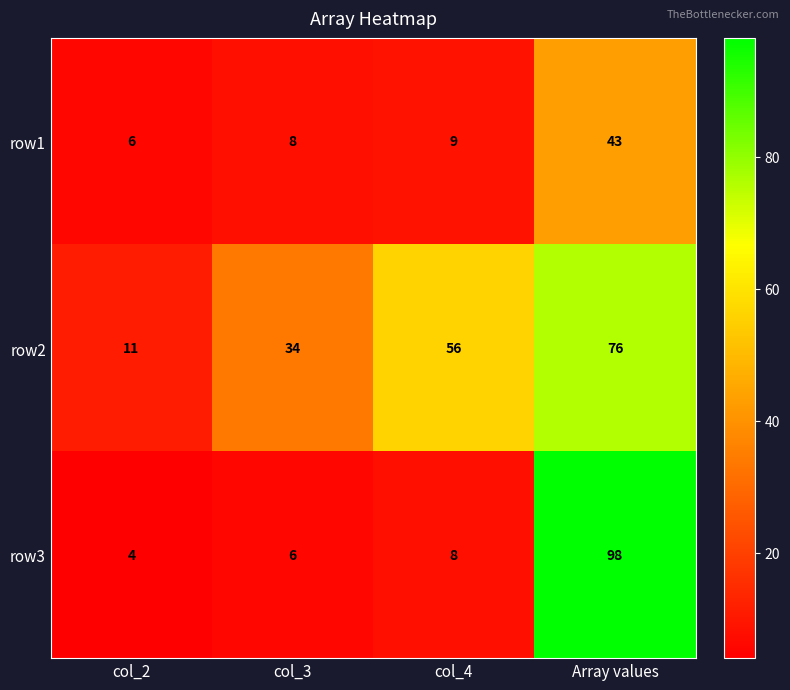

What is the sum of all row2 values?

177